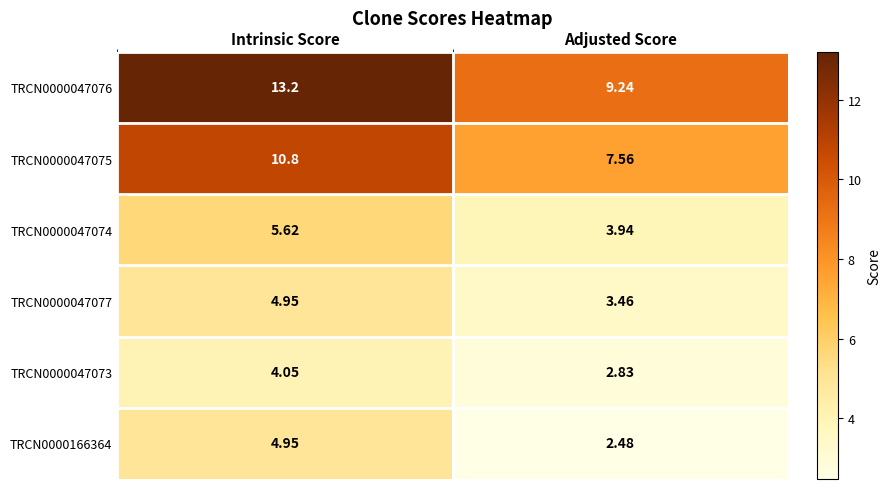

Rank the categories by TRCN0000047073 value from lowest to highest.

Adjusted Score, Intrinsic Score